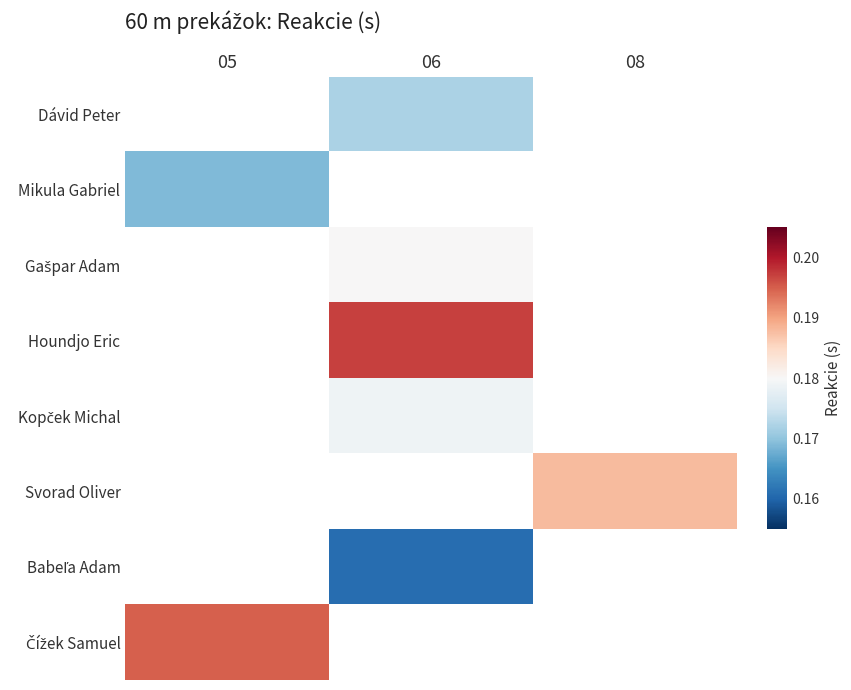

Is the value of Svorad Oliver at 08 greater than the value of Mikula Gabriel at 08?

No